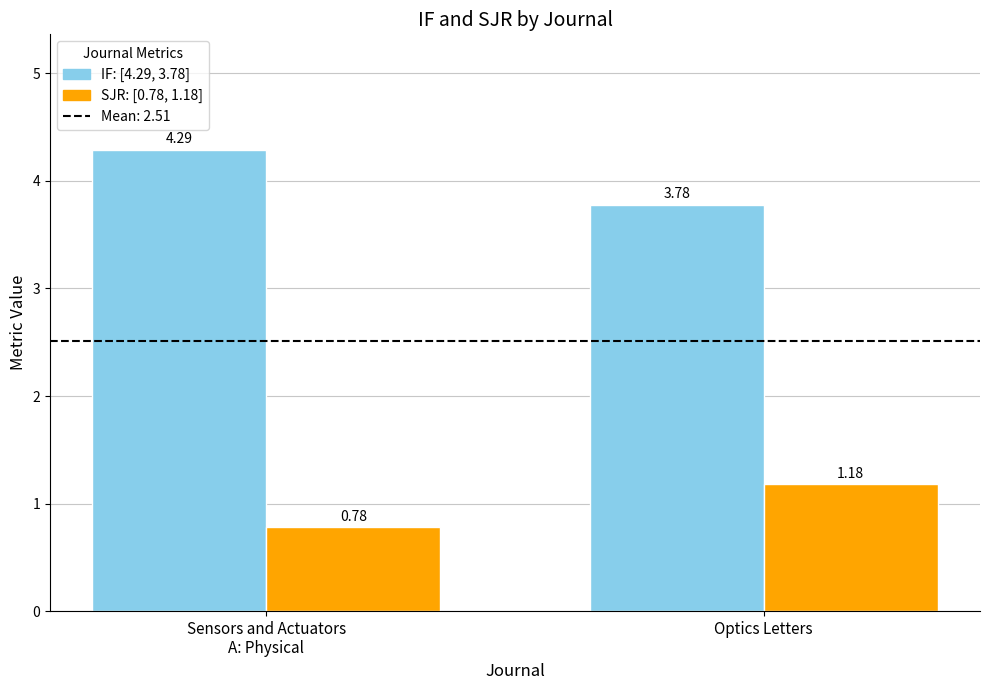

What is the difference between the highest and lowest values at Sensors and Actuators
A: Physical?

3.5